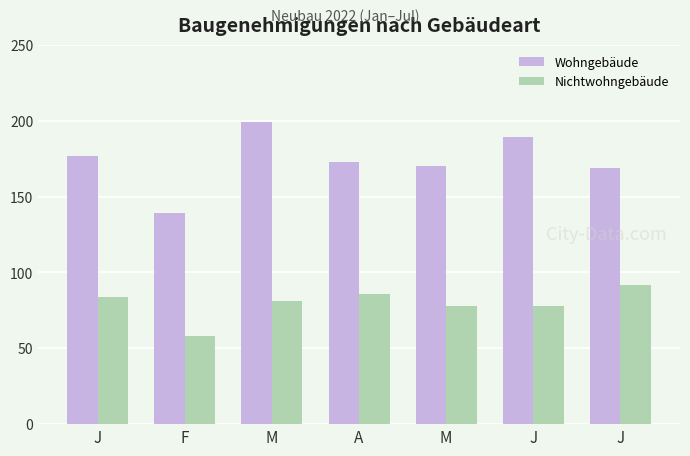

Reading right to left, extract all data points from this chart.

Wohngebäude: J=169	J=189	M=170	A=173	M=199	F=139	J=177
Nichtwohngebäude: J=92	J=78	M=78	A=86	M=81	F=58	J=84